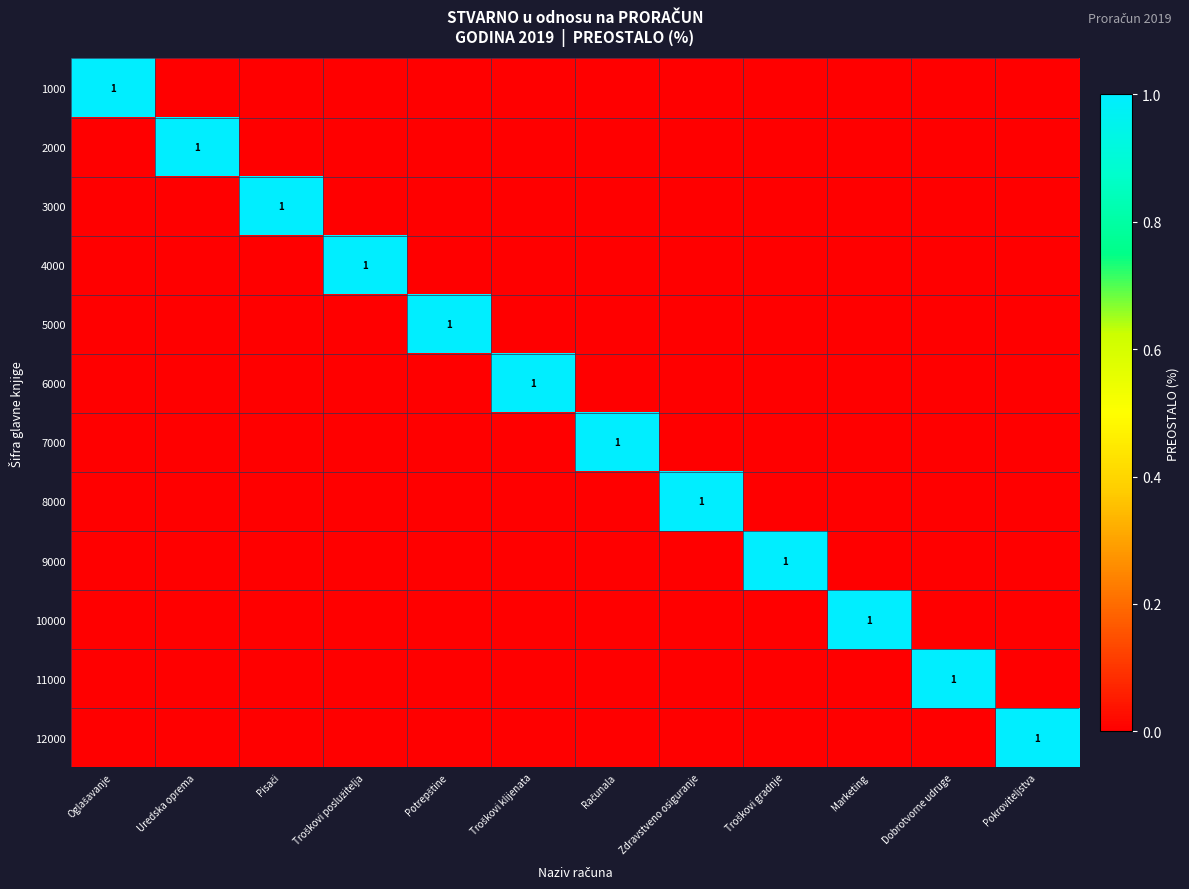

How many values in 12000 are above zero?

1